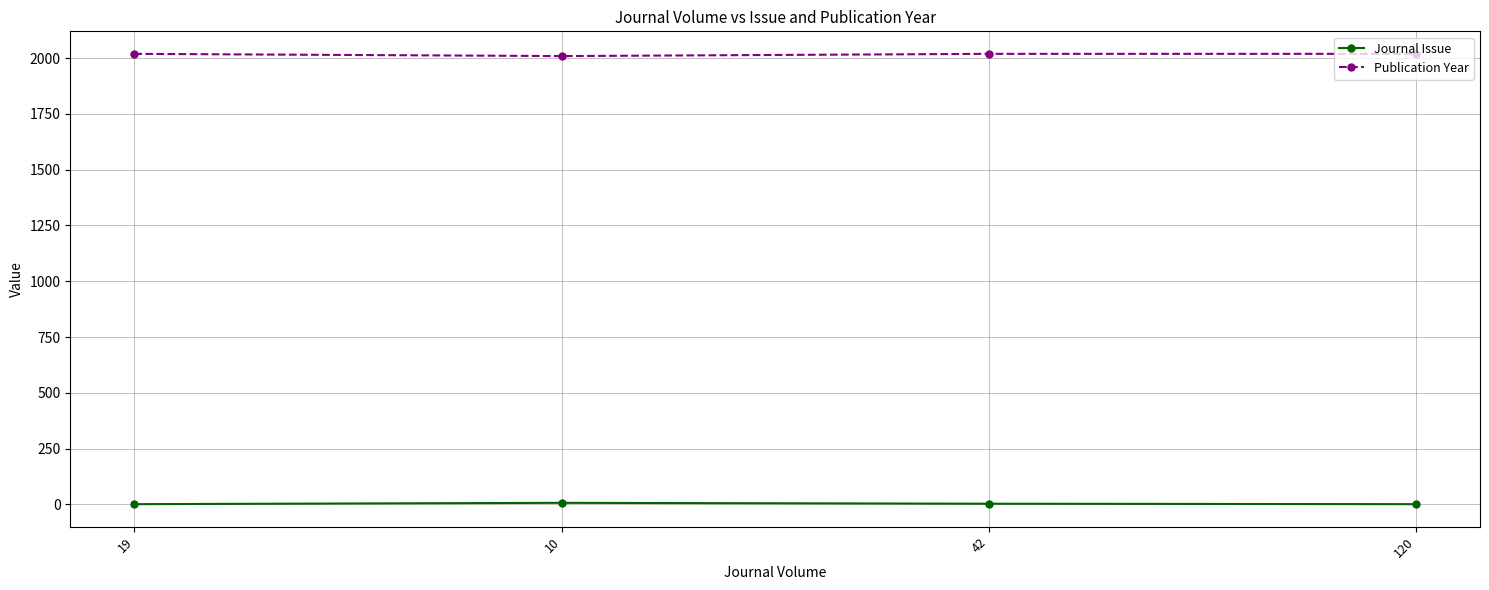

True or false: Journal Issue and Publication Year cross at least once.

False